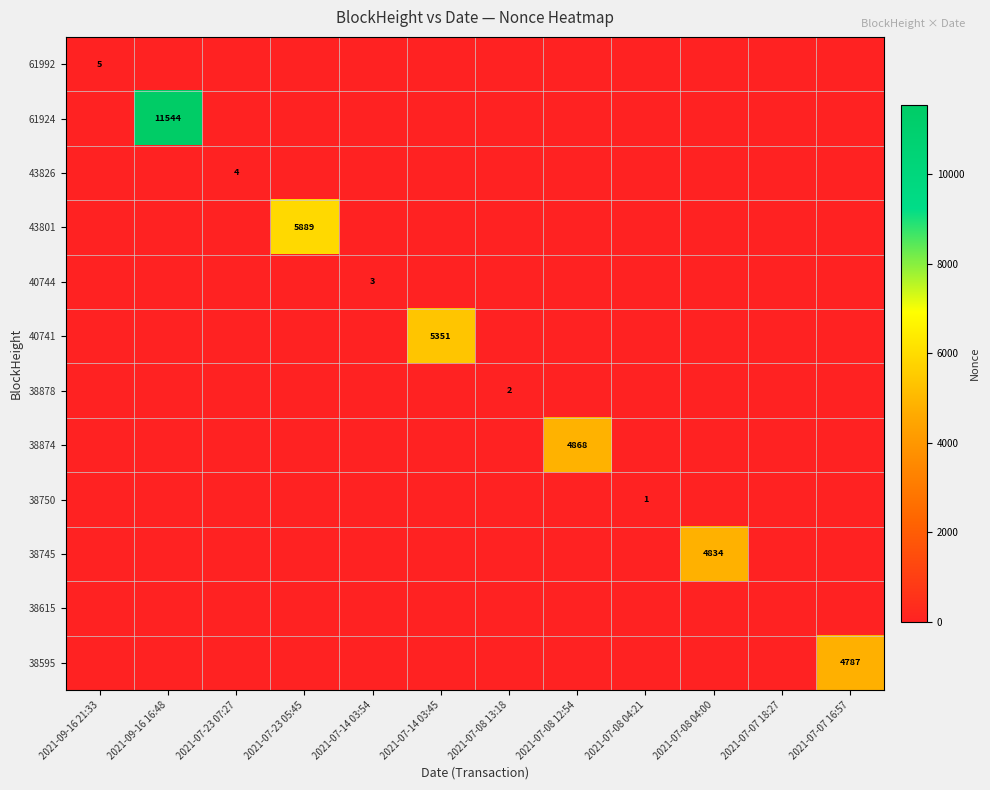

At which label is 38745 closest to 2417?

2021-09-16 21:33